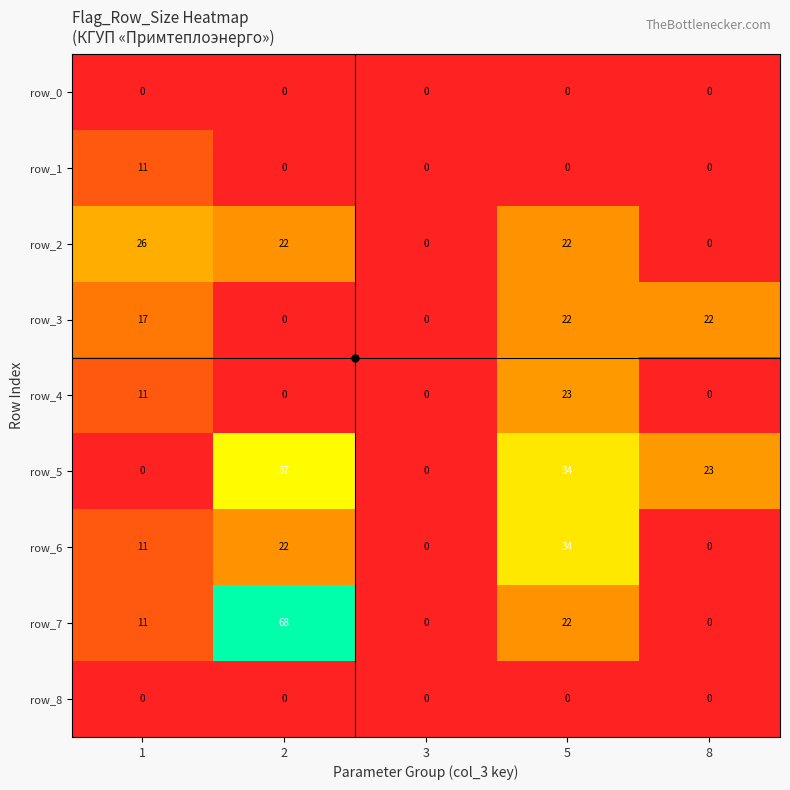

Which series changed the most between 1 and 5?

row_5